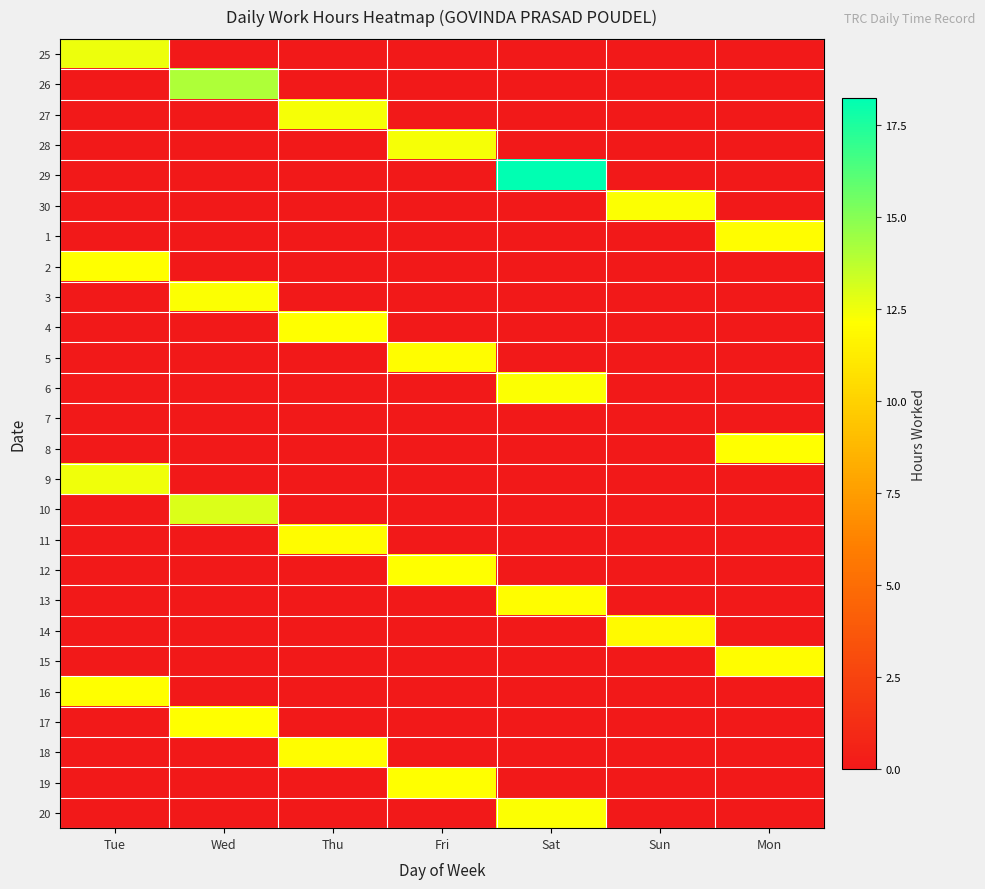

What is the greatest value displayed?

18.2